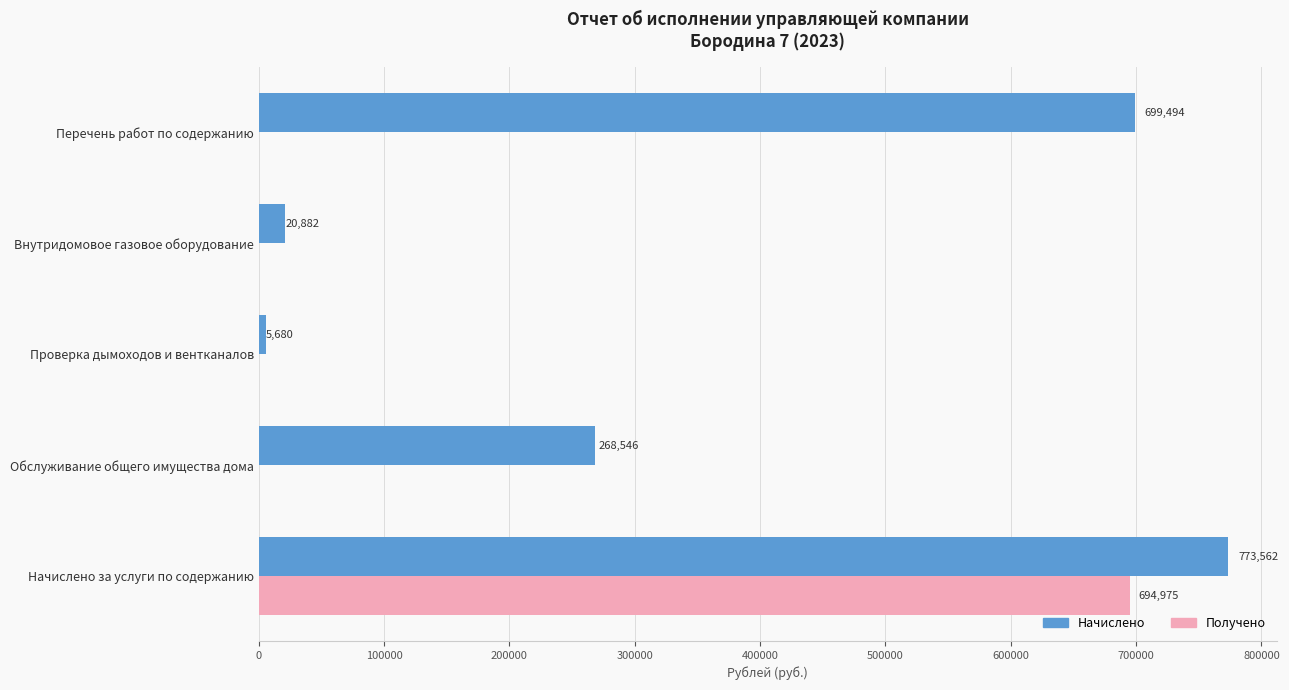

True or false: Начислено has a value of 20881.8 at Внутридомовое газовое оборудование.

True